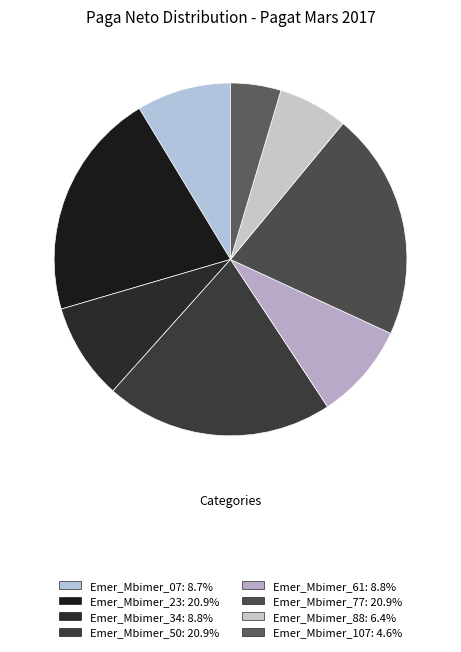

Approximately how many times larger is the value at Emer_Mbimer_107 compared to Emer_Mbimer_07?

0.5